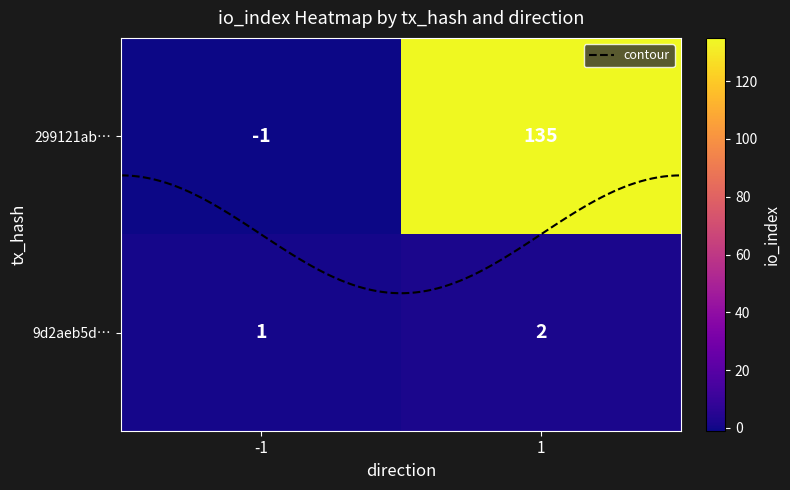

The 9d2aeb5d69d1b4ba5f15e18b6dd6b0f399061af series shows 0 at 1. True or false?

False